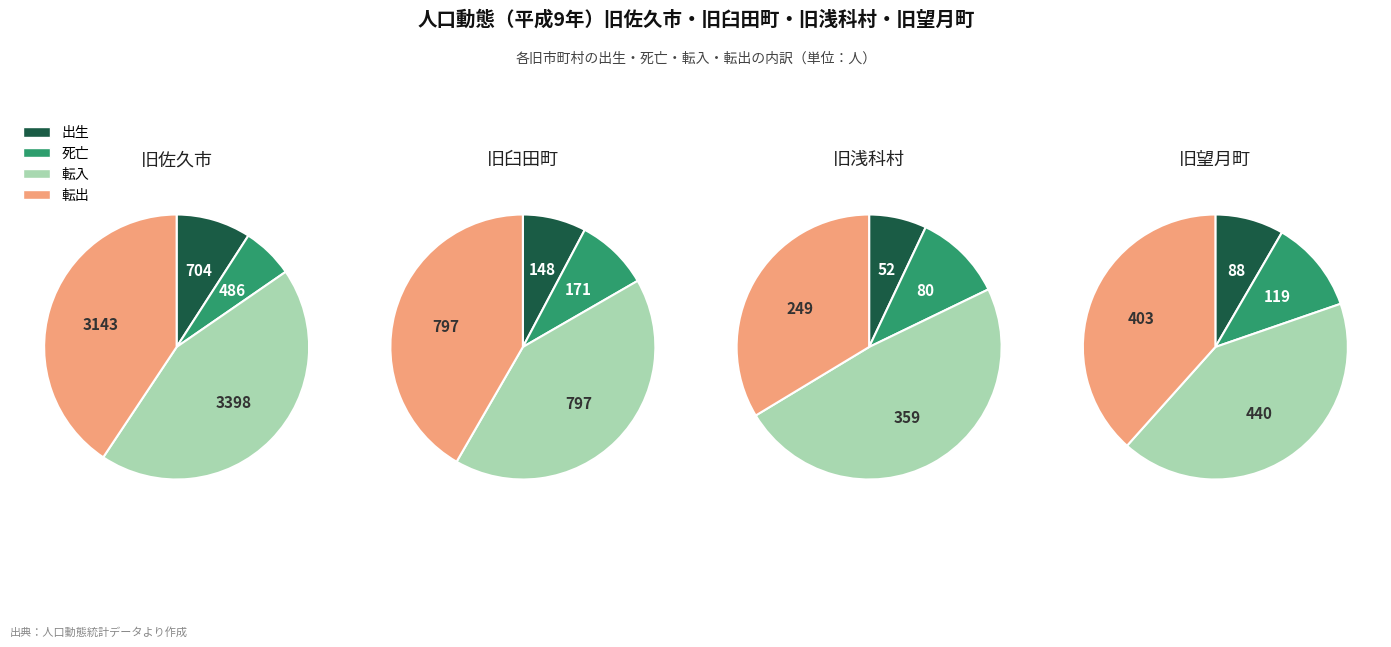

To the nearest percent, what is the difference between the largest and smallest slice percentages?

41%